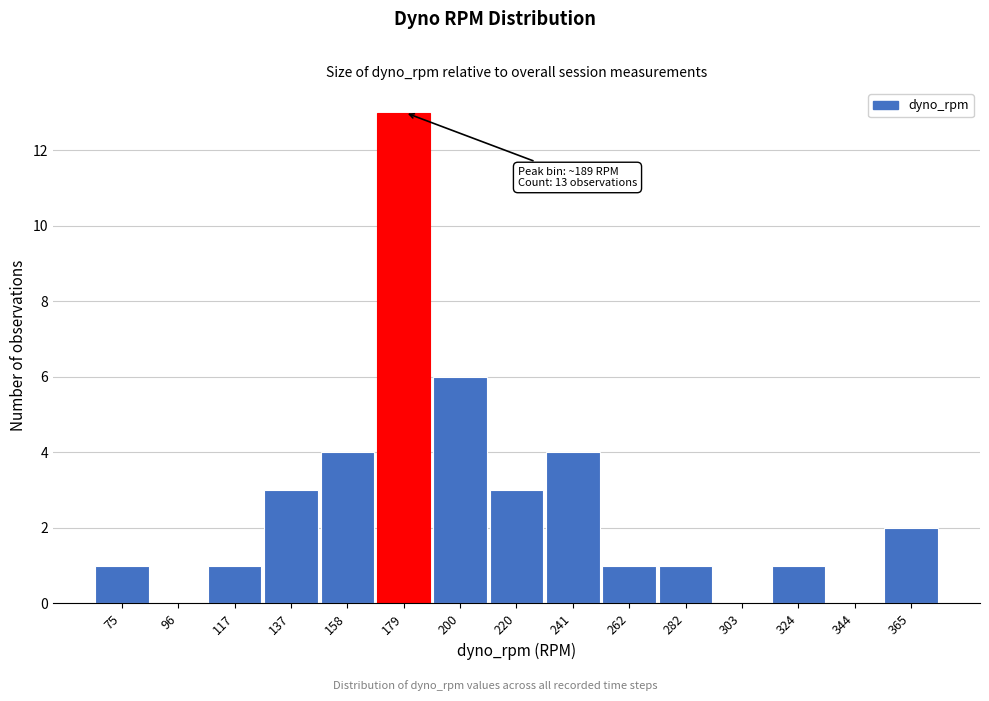

Reading left to right, list all the values displayed in this chart.

75=1	96=0	117=1	137=3	158=4	179=13	200=6	220=3	241=4	262=1	282=1	303=0	324=1	344=0	365=2